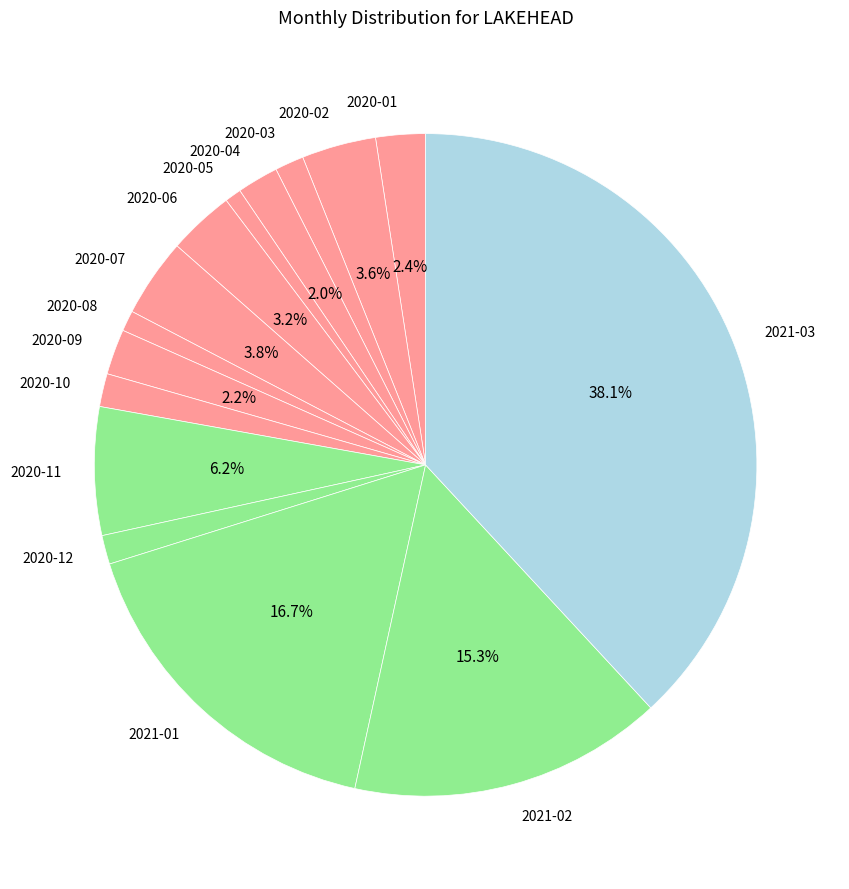

How many segments does this pie chart have?

15